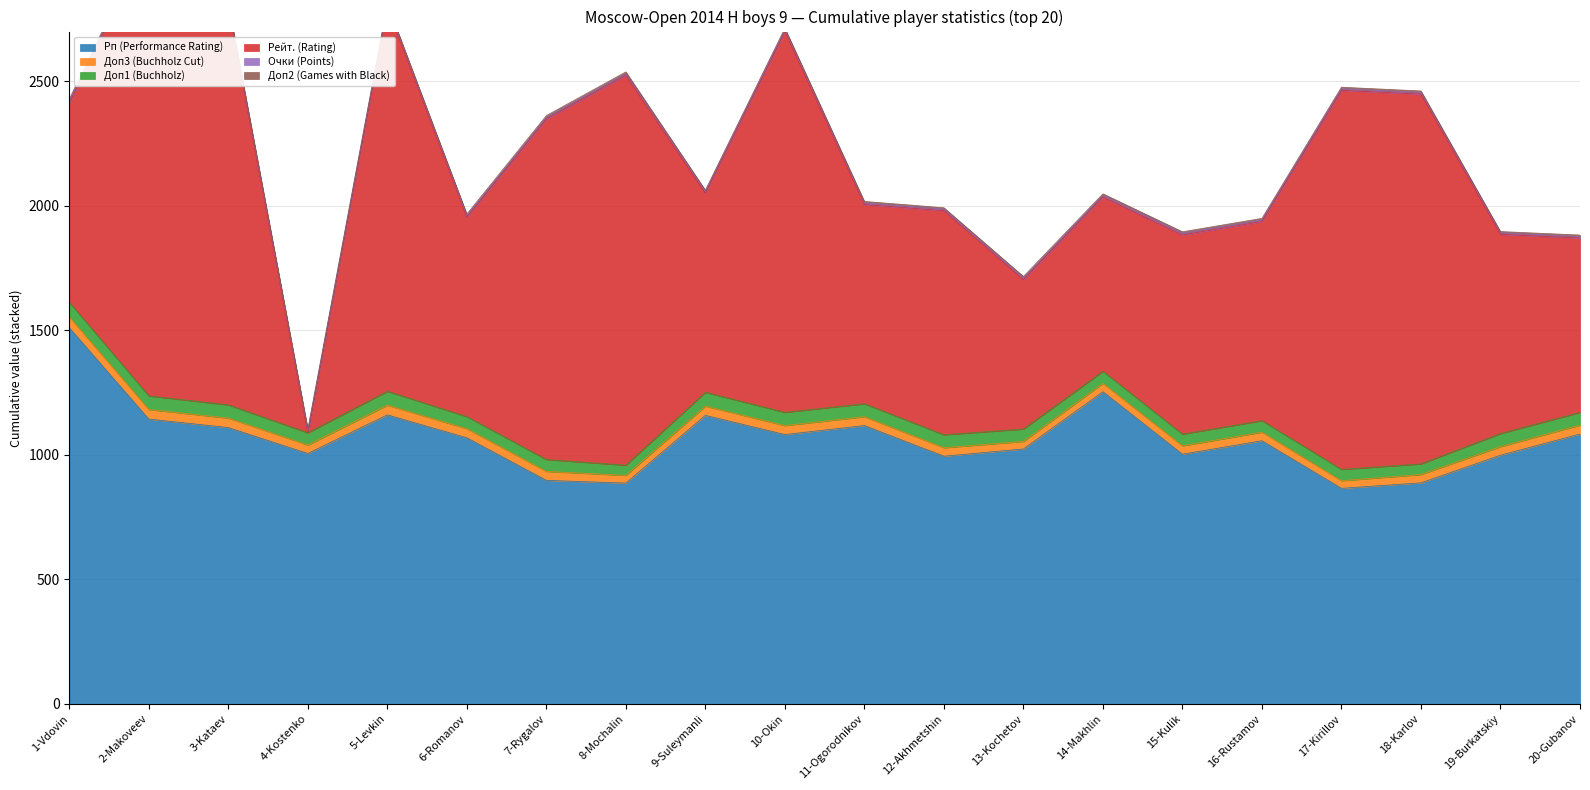

Reading right to left, list all the values displayed in this chart.

Рп (Performance Rating): 1084.0	999.0	888.0	866.0	1057.0	1003.0	1254.0	1024.0	995.0	1118.0	1082.0	1159.0	887.0	898.0	1069.0	1161.0	1006.0	1110.0	1144.0	1511.0
Доп3 (Buchholz Cut): 36.0	34.5	33.5	30.5	34.5	33.5	33.5	30.5	34.0	35.5	36.0	37.0	31.0	36.0	36.5	39.0	34.0	38.0	38.5	43.0
Доп1 (Buchholz): 51.0	52.5	42.5	45.5	46.0	47.0	48.5	49.5	52.0	52.0	53.0	55.5	41.0	47.5	48.5	55.5	49.0	53.0	54.5	59.0
Рейт. (Rating): 700.0	800.0	1485.0	1522.0	800.0	800.0	700.0	600.0	900.0	800.0	1530.0	800.0	1565.0	1367.0	800.0	1543.0	0.0	1597.0	1836.0	800.0
Очки (Points): 6.0	6.0	6.5	6.5	6.5	6.5	6.5	6.5	6.5	6.5	6.5	6.5	7.0	7.0	7.0	7.0	7.5	7.5	7.5	8.0
Доп2 (Games with Black): 6.0	5.0	6.0	6.0	6.0	6.0	6.0	6.0	5.0	6.0	6.0	5.0	7.0	7.0	6.0	6.0	7.0	7.0	7.0	8.0